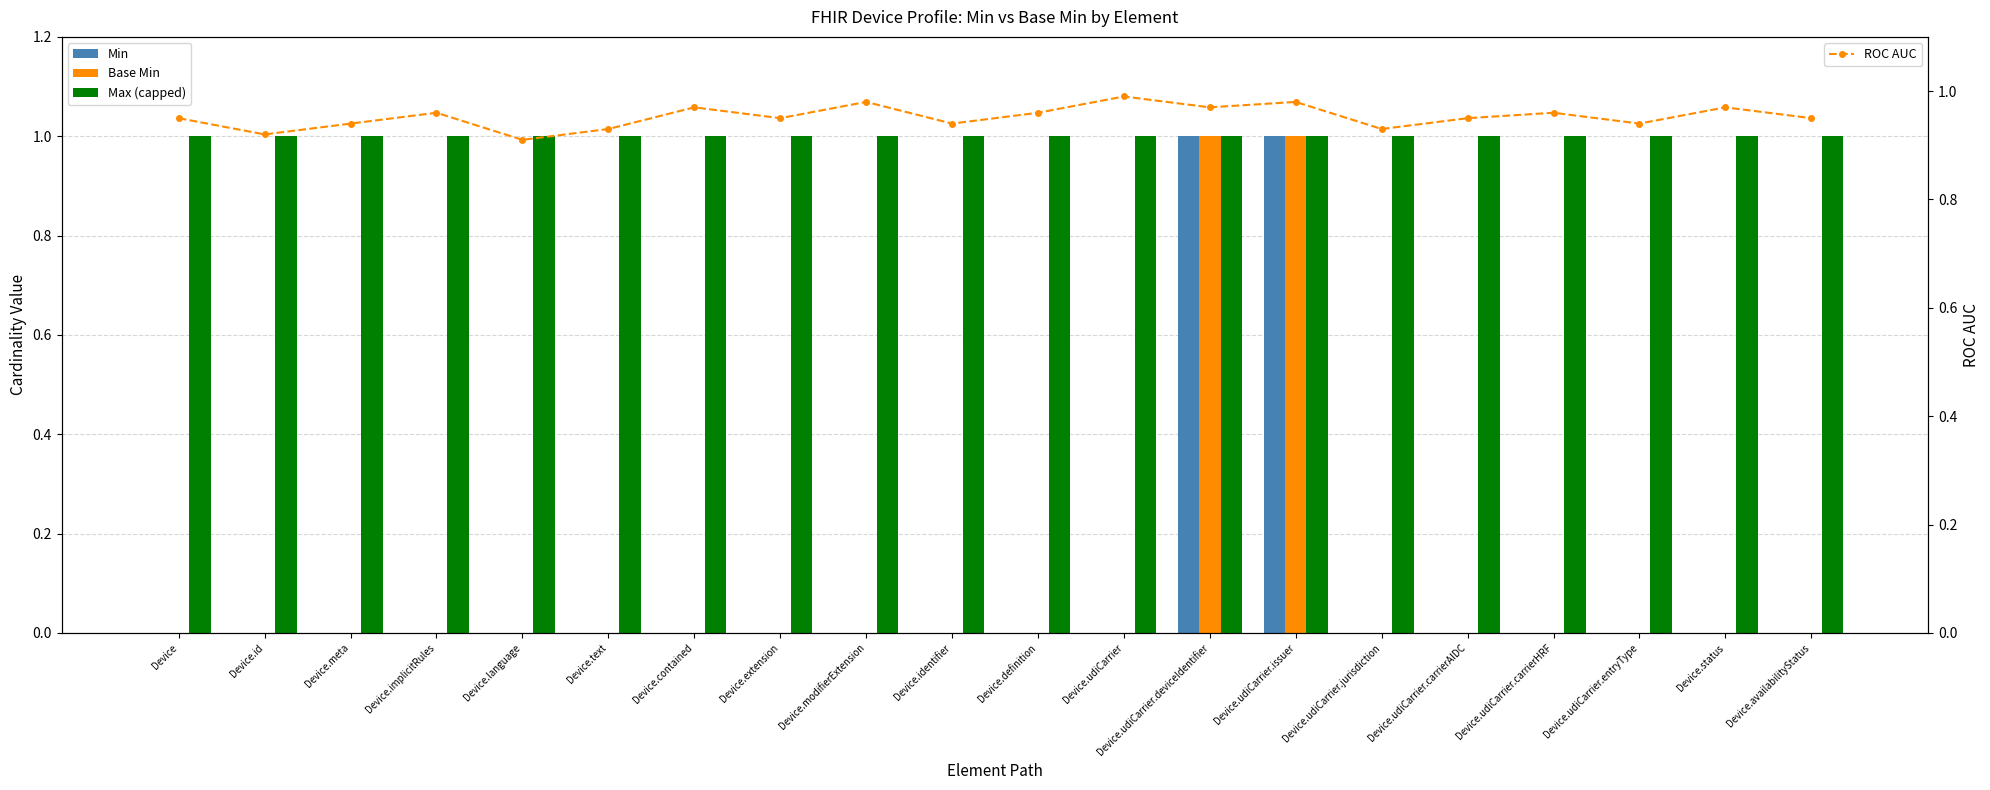

What are all the series names shown in the legend?

Min, Base Min, Max (capped), ROC AUC